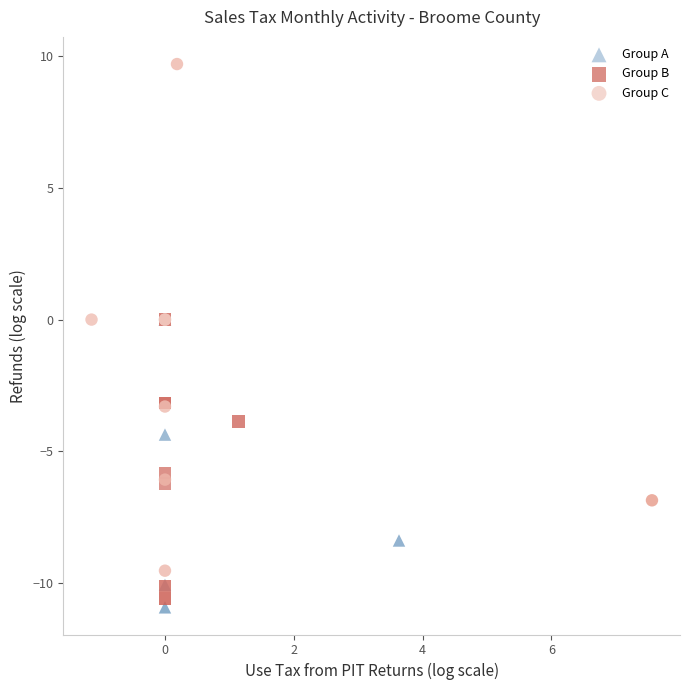

What are all the series names shown in the legend?

Group A, Group B, Group C